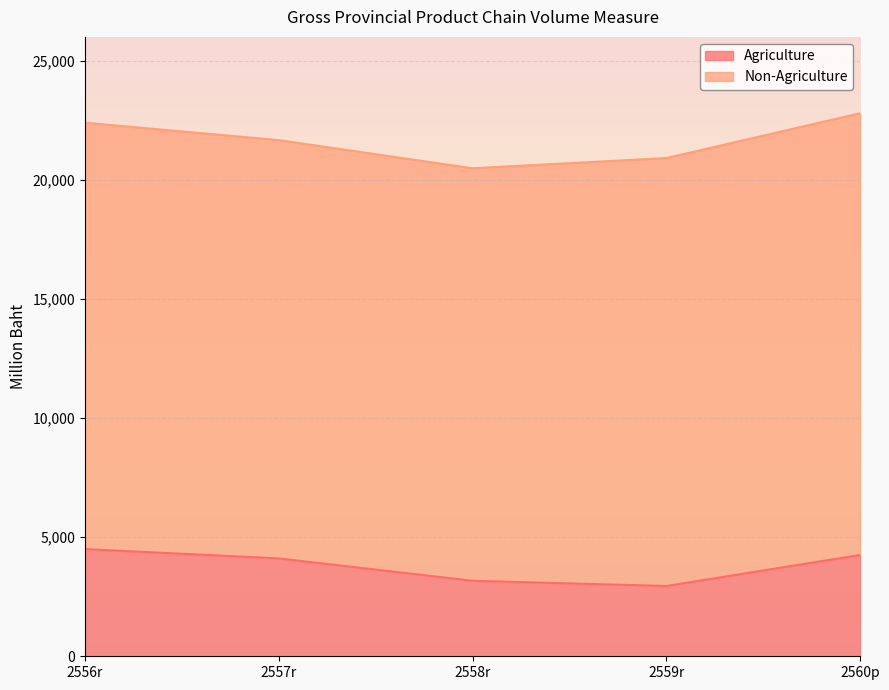

What is the average value?

3796